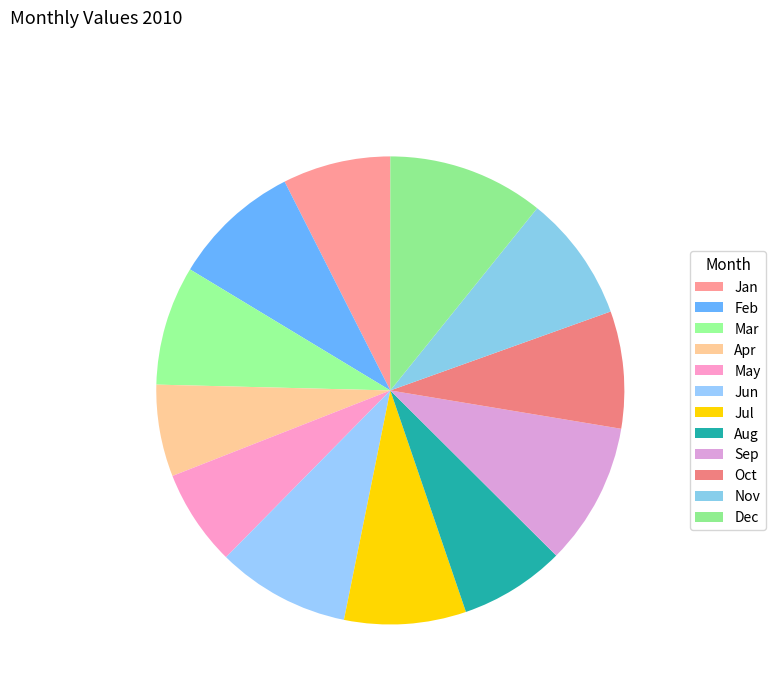

Count the number of slices in the pie.

12